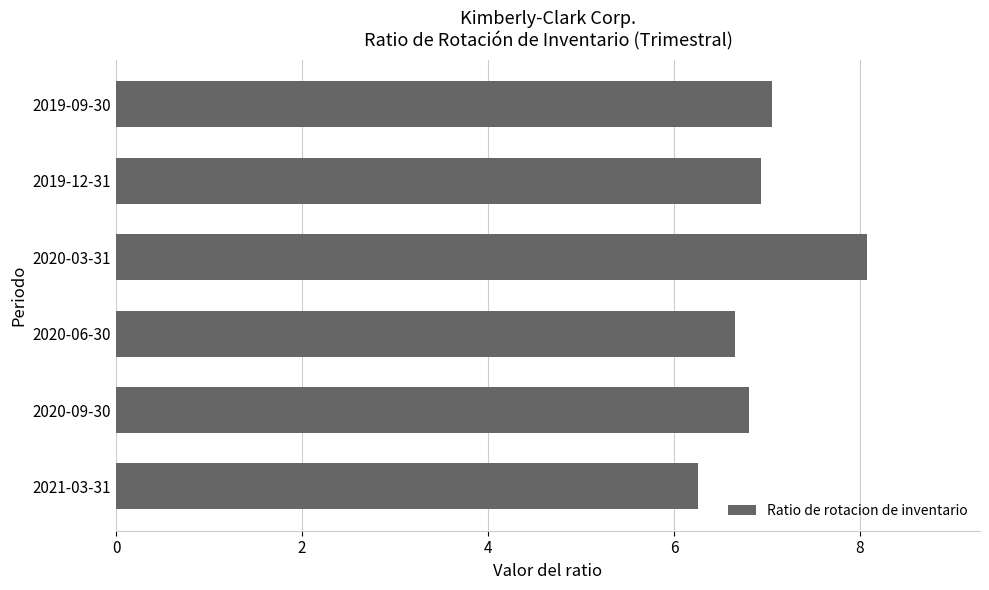

How many distinct data groups are displayed?

1